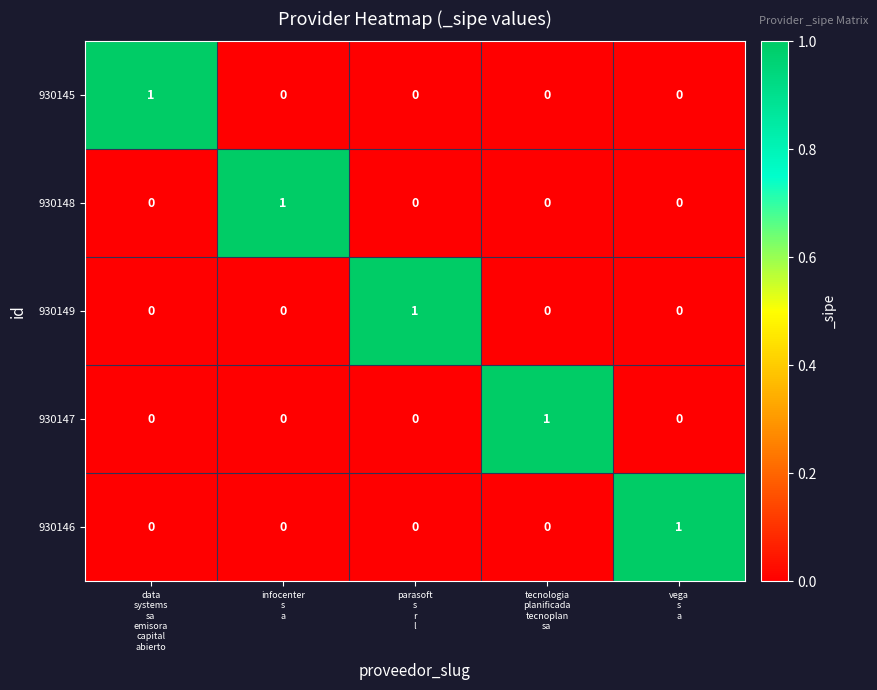

Reading left to right, transcribe all the data shown in this chart.

930145: 1	0	0	0	0
930148: 0	1	0	0	0
930149: 0	0	1	0	0
930147: 0	0	0	1	0
930146: 0	0	0	0	1